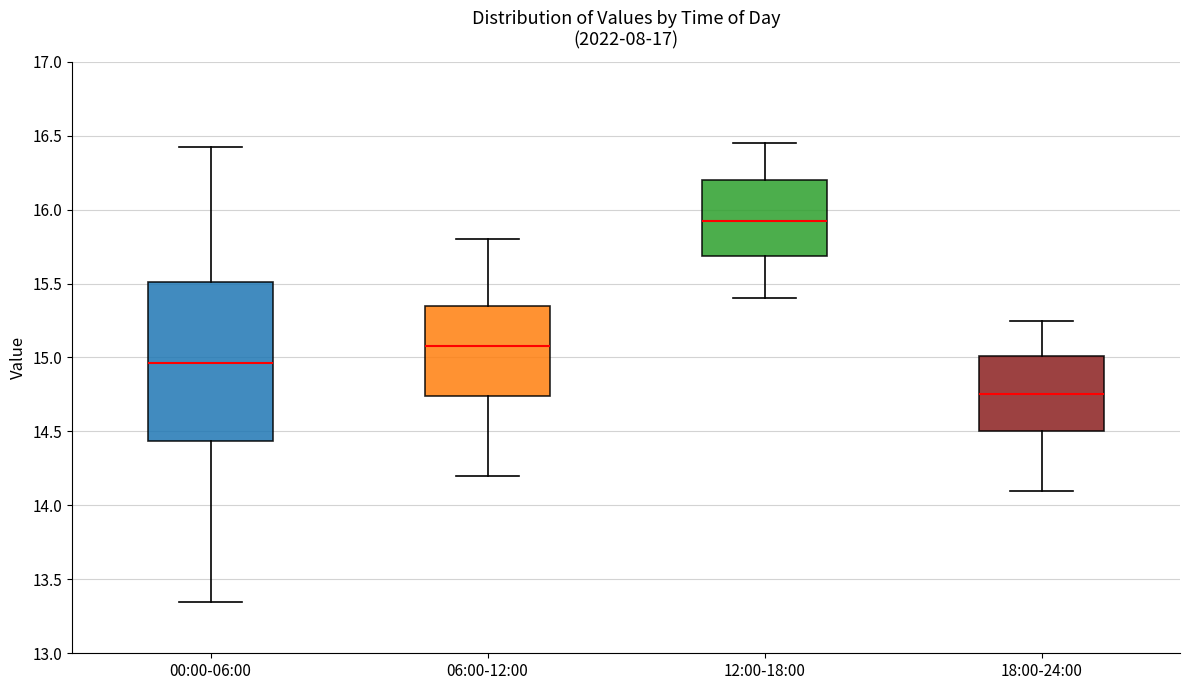

Which box's median line is the highest?

12:00-18:00